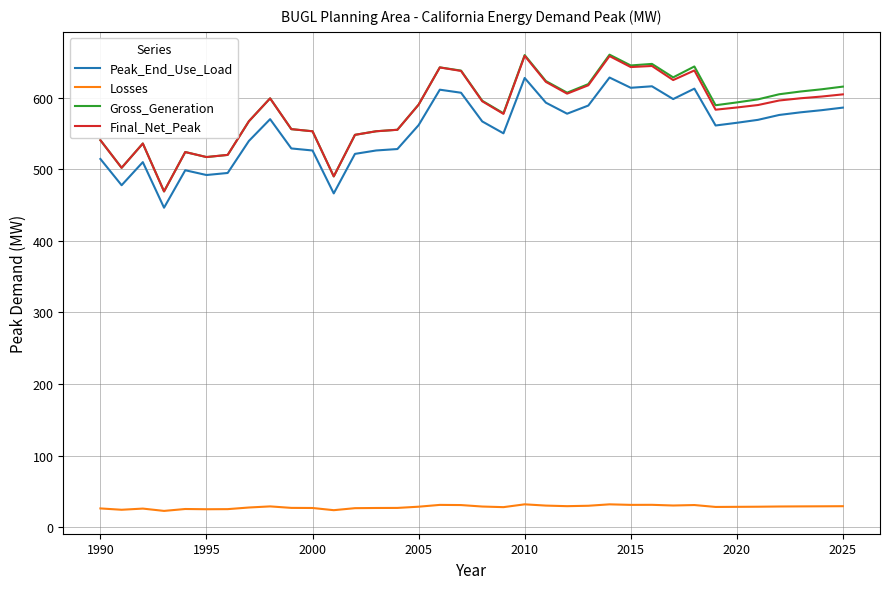

What is the smallest value displayed?

22.8